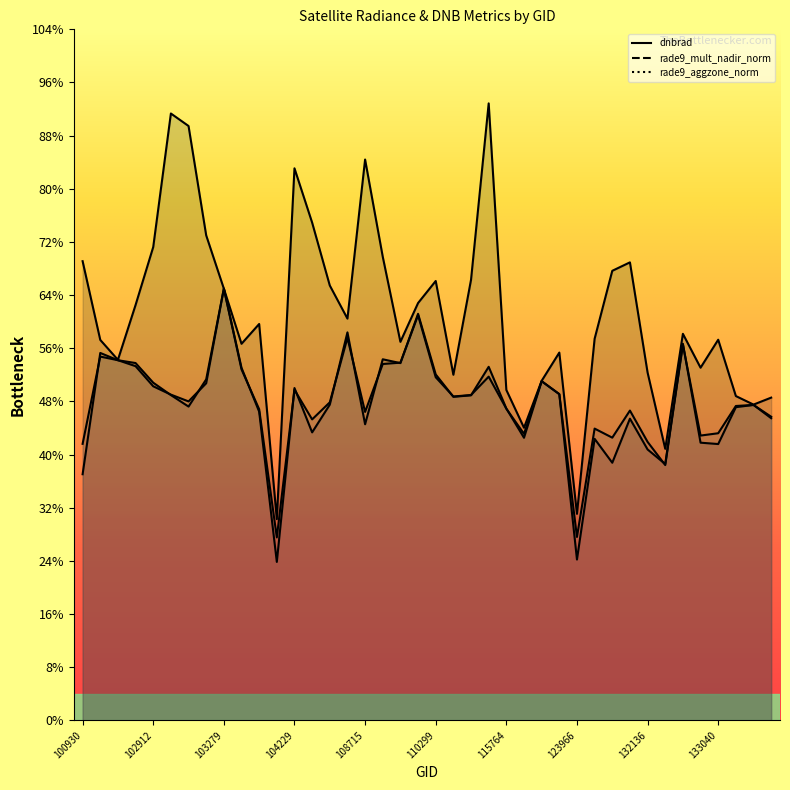

Reading left to right, extract all data points from this chart.

dnbrad: 100930=17.3	102551=14.3	102671=13.6	102792=15.6	102912=17.8	102920=22.8	103032=22.4	103040=18.2	103279=16.2	103397=14.2	103761=14.9	104112=7.6	104229=20.8	104236=18.7	104355=16.4	108015=15.1	108715=21.1	109780=17.4	109954=14.2	110127=15.7	110299=16.5	115265=13.0	115378=16.6	115500=23.2	115764=12.4	122178=11.0	122346=12.8	123073=13.8	123966=7.8	131768=14.4	131947=16.9	131961=17.2	132136=13.1	132310=10.2	132488=14.5	132669=13.3	133040=14.3	133223=12.2	133405=11.9	134505=12.1
rade9_mult_nadir_norm: 100930=9.3	102551=13.8	102671=13.5	102792=13.4	102912=12.7	102920=12.2	103032=11.8	103040=12.8	103279=16.2	103397=13.3	103761=11.6	104112=6.0	104229=12.5	104236=10.8	104355=11.9	108015=14.6	108715=11.1	109780=13.6	109954=13.4	110127=15.3	110299=13.0	115265=12.2	115378=12.2	115500=13.3	115764=11.7	122178=10.6	122346=12.8	123073=12.3	123966=6.1	131768=10.6	131947=9.7	131961=11.4	132136=10.2	132310=9.6	132488=14.2	132669=10.4	133040=10.4	133223=11.8	133405=11.9	134505=11.4
rade9_aggzone_norm: 100930=10.4	102551=13.7	102671=13.6	102792=13.3	102912=12.6	102920=12.3	103032=12.0	103040=12.7	103279=16.2	103397=13.2	103761=11.7	104112=6.9	104229=12.4	104236=11.3	104355=12.0	108015=14.4	108715=11.6	109780=13.4	109954=13.5	110127=15.2	110299=12.9	115265=12.2	115378=12.2	115500=12.9	115764=11.7	122178=10.8	122346=12.8	123073=12.3	123966=6.9	131768=11.0	131947=10.6	131961=11.7	132136=10.5	132310=9.6	132488=14.1	132669=10.7	133040=10.8	133223=11.8	133405=11.9	134505=11.4